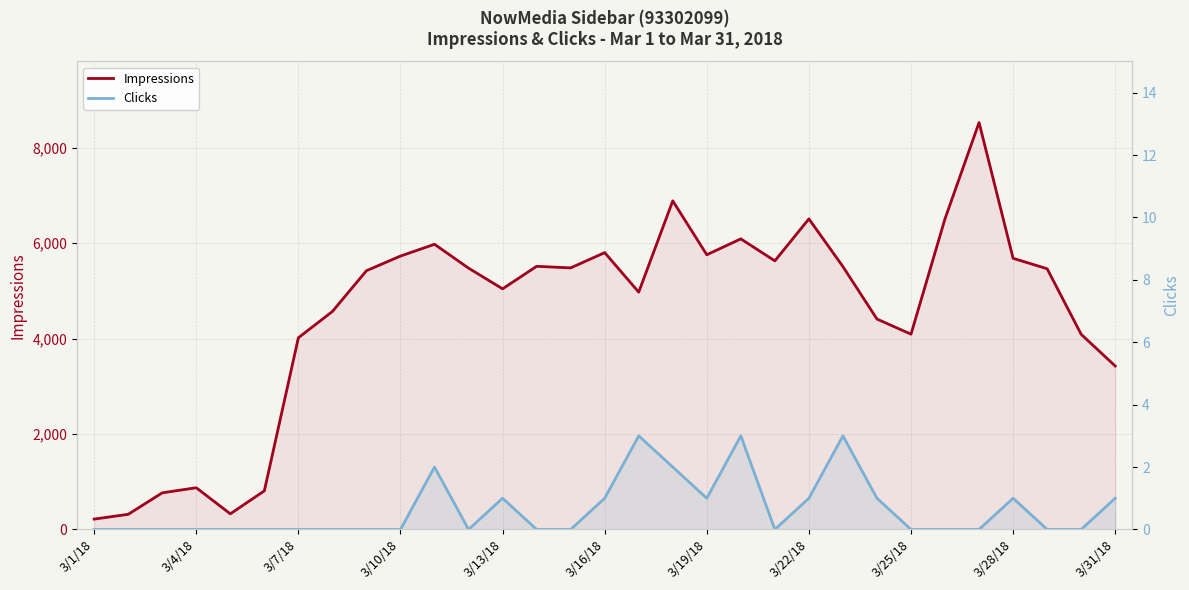

How many lines are shown in the chart?

2